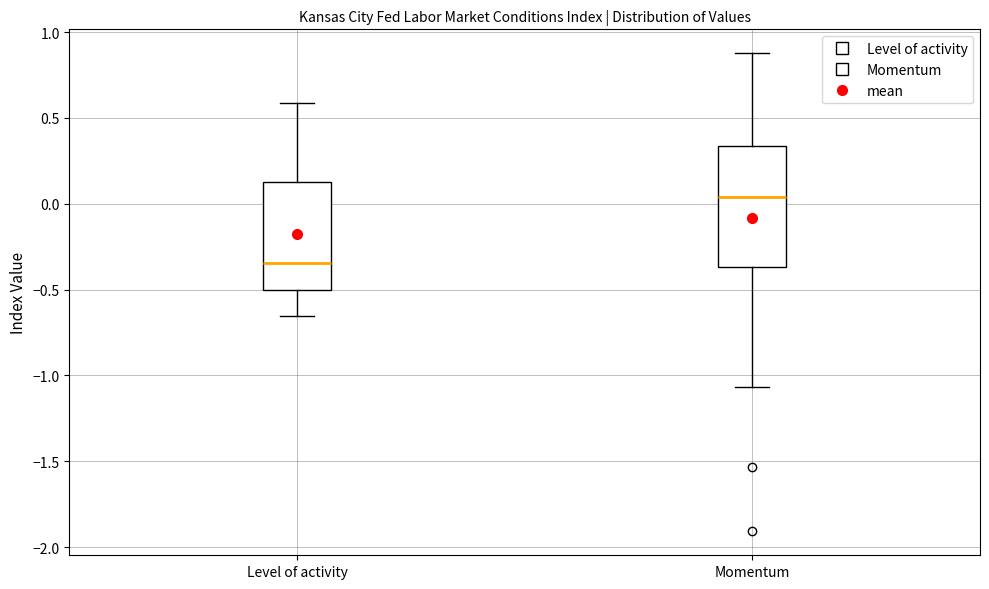

Reading left to right, read every box against the y-axis: the position of its median line, the range the box covers, and the ends of its whiskers. The values are not printed on the chart, so give them approximately, as read against the axis.

Level of activity: median -0.35, box -0.50 to 0.15, whiskers -0.65 to 0.60
Momentum: median 0.05, box -0.35 to 0.35, whiskers -1.05 to 0.90